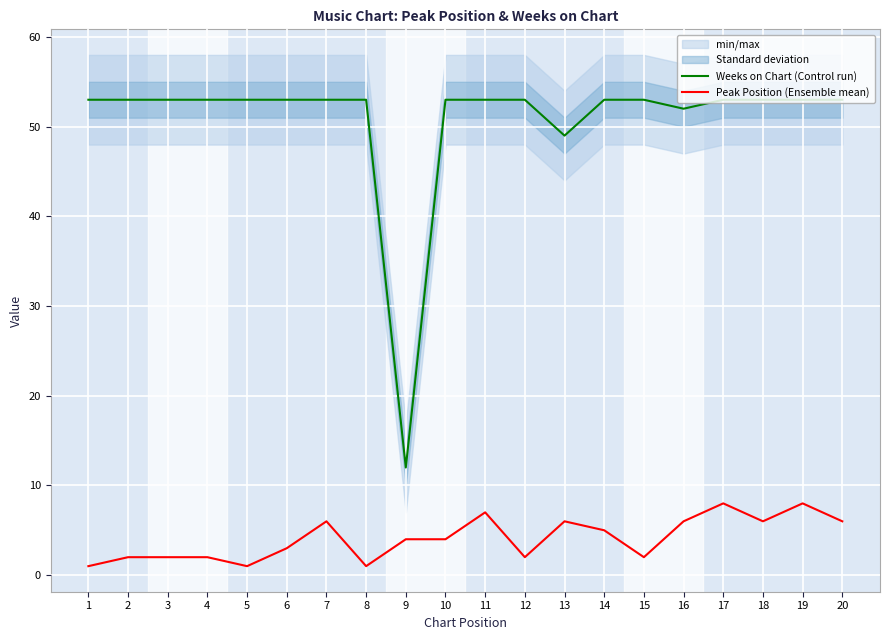

What is the spread (max minus min) of values at 19?

45